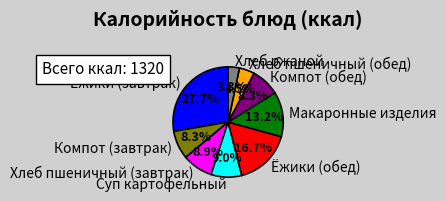

To the nearest percent, what percentage of the pie is Хлеб ржаной?

3%